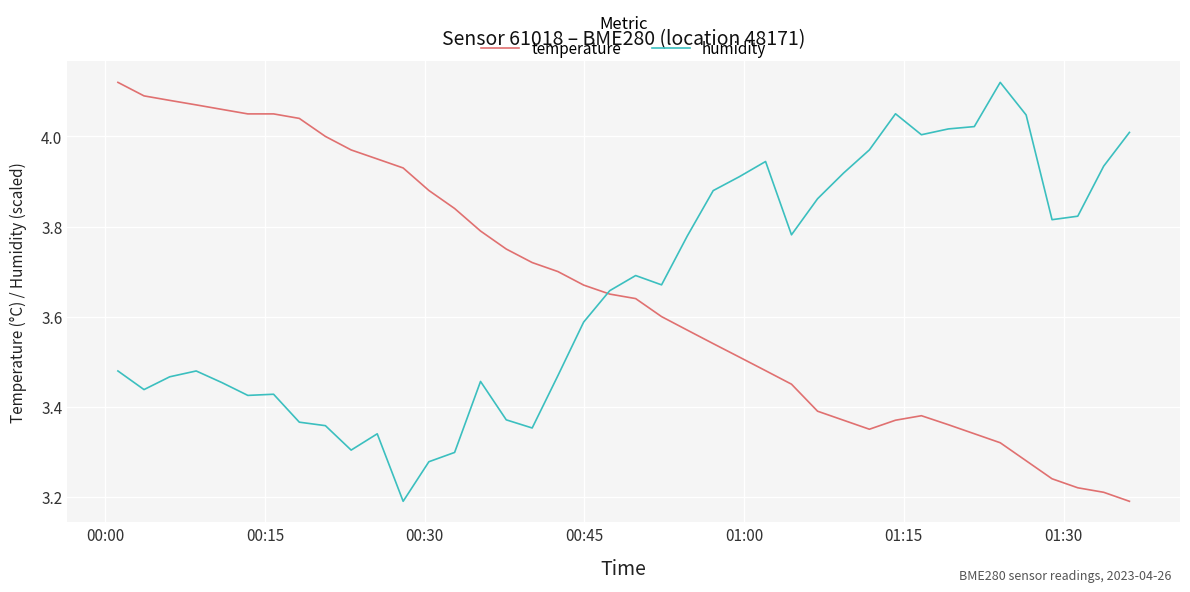

What are all the series names shown in the legend?

temperature, humidity